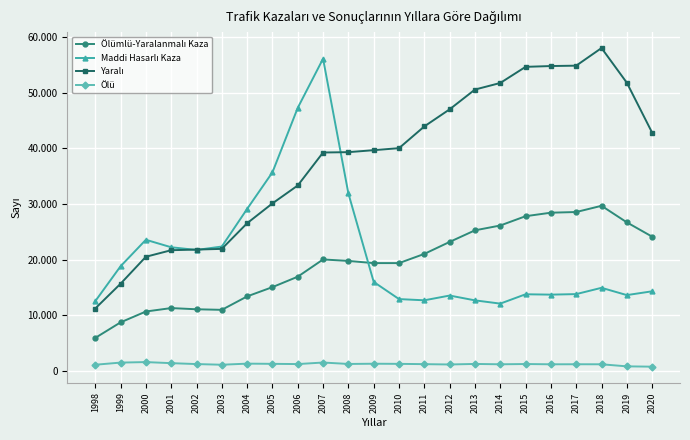

Rank the categories by Yaralı value from highest to lowest.

2018, 2017, 2016, 2015, 2019, 2014, 2013, 2012, 2011, 2020, 2010, 2009, 2008, 2007, 2006, 2005, 2004, 2003, 2002, 2001, 2000, 1999, 1998